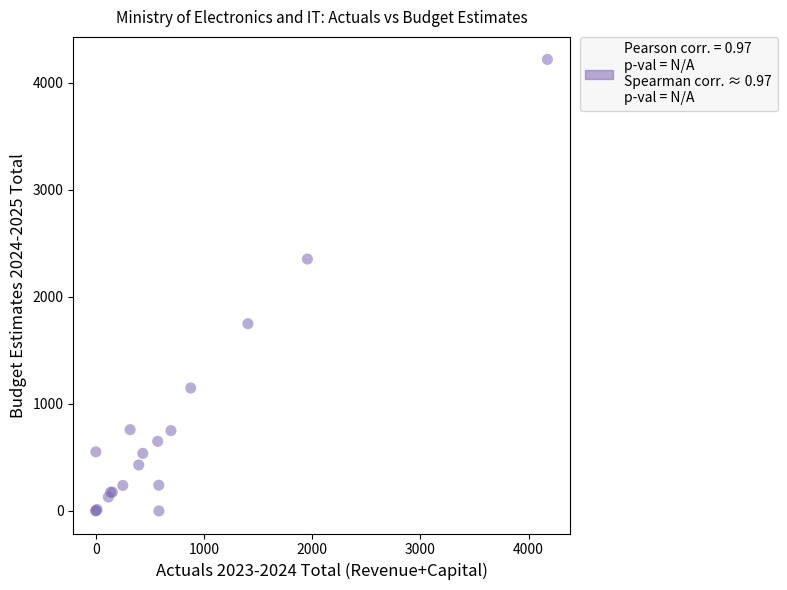

What Y value in the scatter plot is closest to 2108?

2352.6